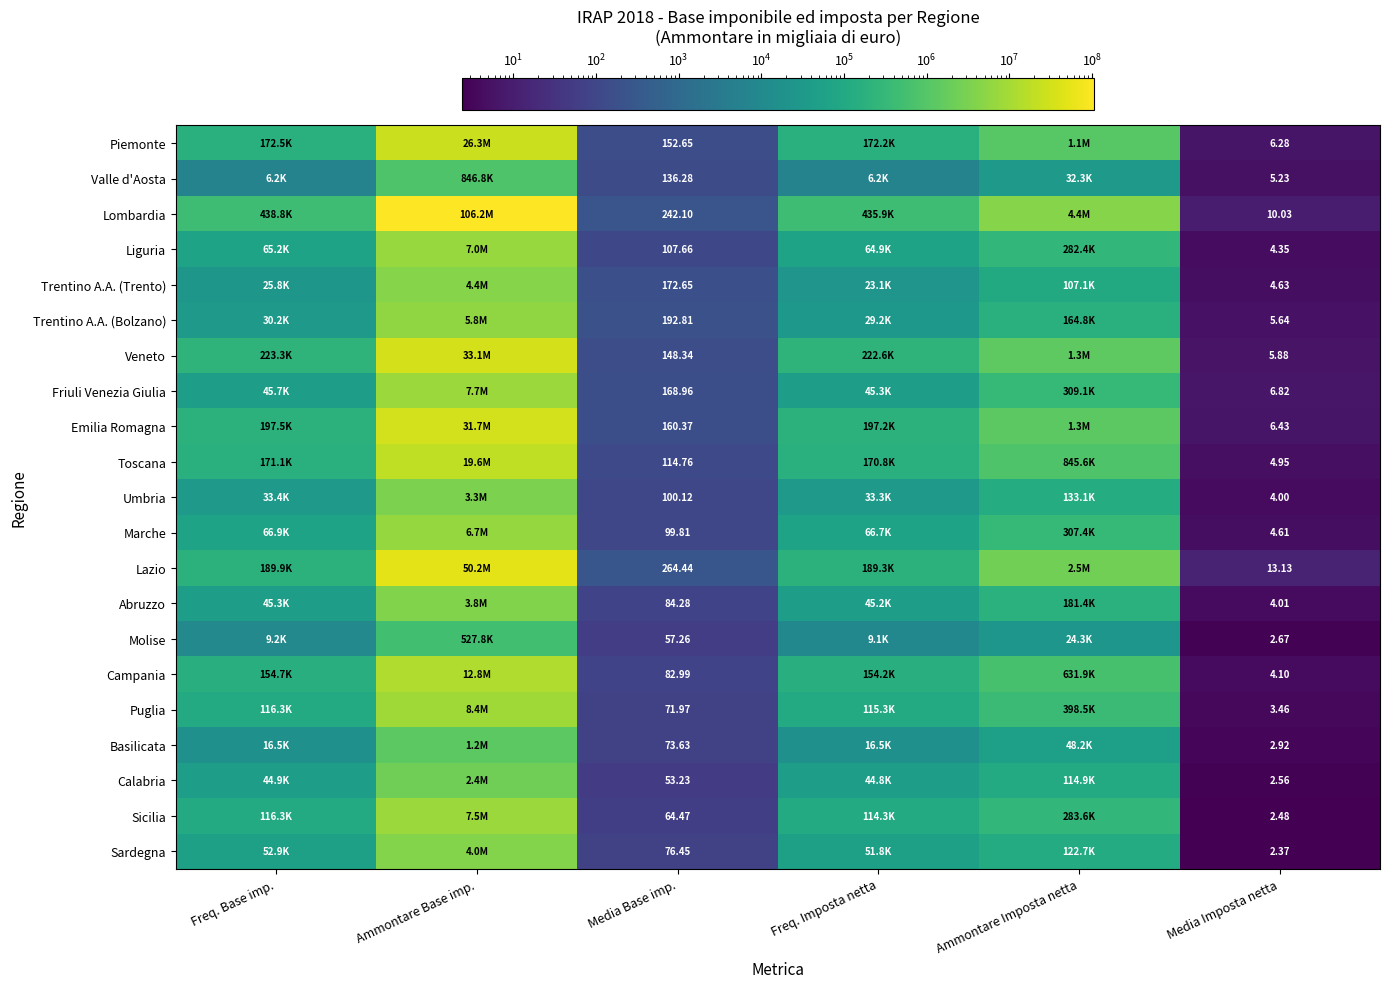

What is the smallest value displayed?

2.4